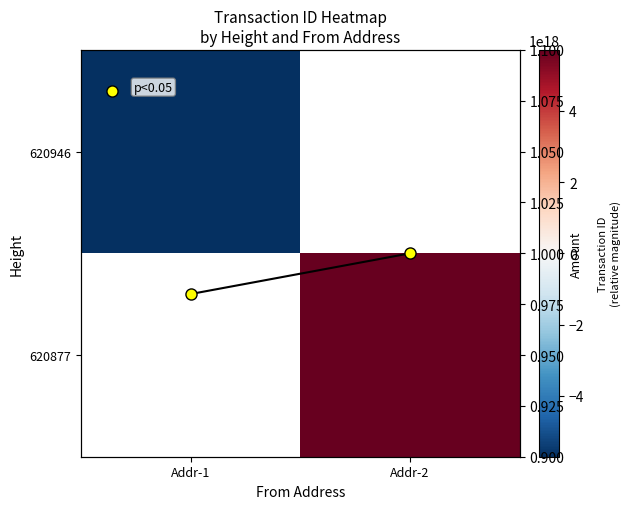

What value does the 620946 series have at Addr-1?

-5713886026039289856.0